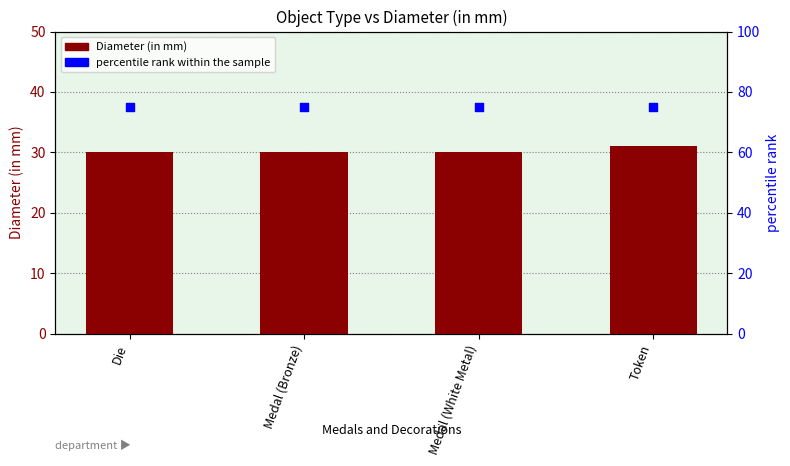

Which series reaches the maximum Y coordinate?

percentile rank within the sample